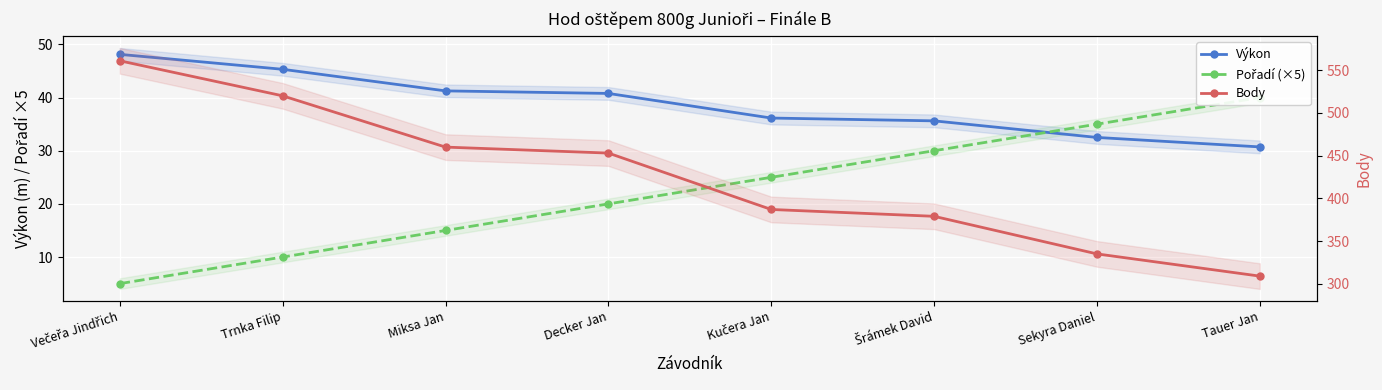

What is the difference between the highest and lowest values at Trnka Filip?

510.0